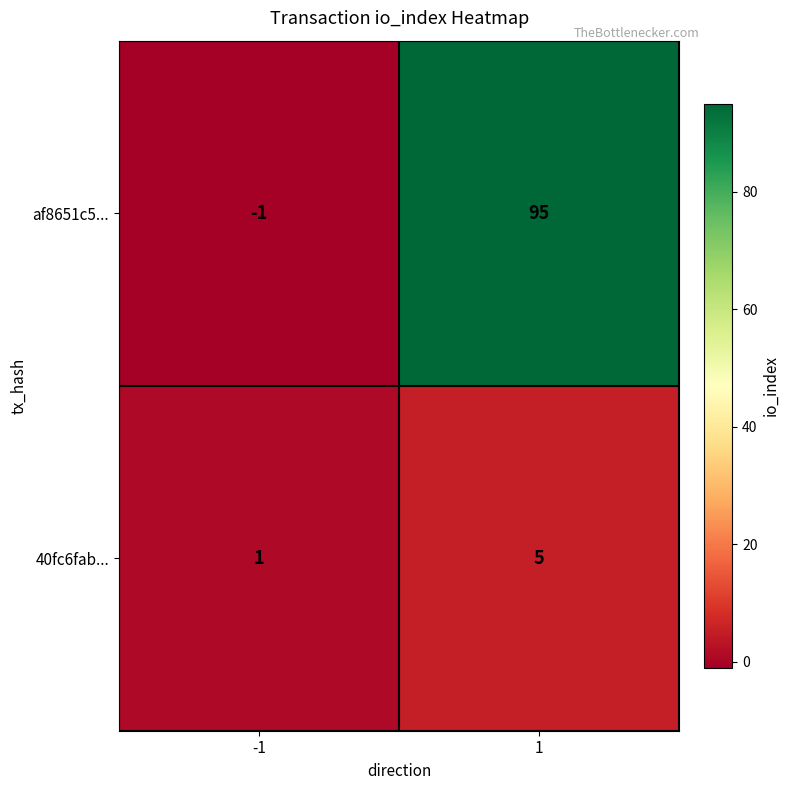

At which category is the sum across all series the highest?

1